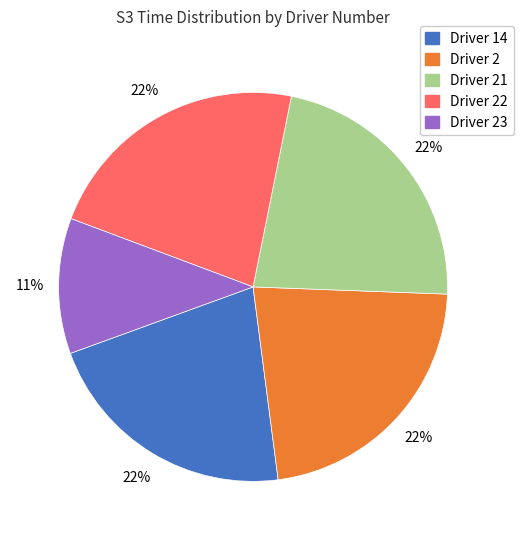

To the nearest percent, what is the difference between the largest and smallest slice percentages?

11%